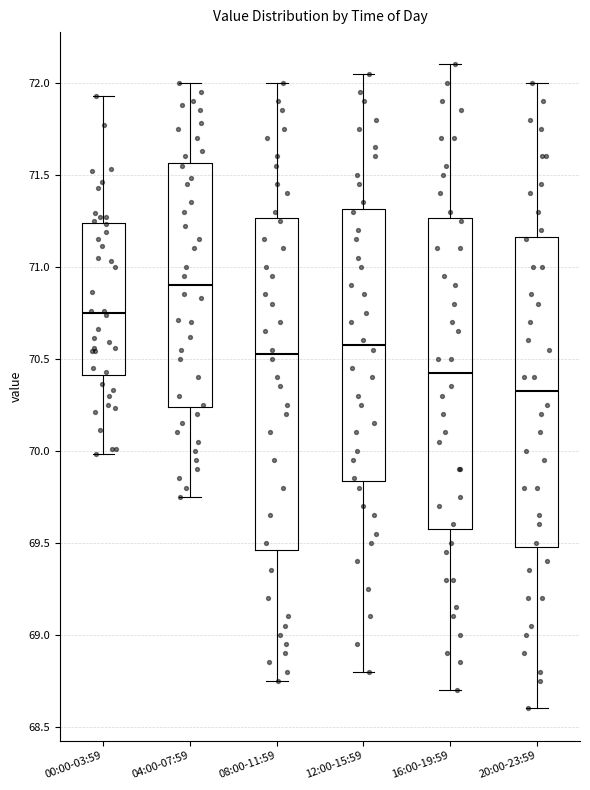

Reading left to right, transcribe this box plot: for each box, give where its median line is, the range the box spans, and where its two whiskers end, as read against the y-axis. The values are not printed on the chart, so give them approximately, as read against the axis.

00:00-03:59: median 70.75, box 70.40 to 71.25, whiskers 70.00 to 71.95
04:00-07:59: median 70.90, box 70.25 to 71.55, whiskers 69.75 to 72.00
08:00-11:59: median 70.55, box 69.45 to 71.25, whiskers 68.75 to 72.00
12:00-15:59: median 70.60, box 69.85 to 71.30, whiskers 68.80 to 72.05
16:00-19:59: median 70.45, box 69.60 to 71.25, whiskers 68.70 to 72.10
20:00-23:59: median 70.35, box 69.50 to 71.15, whiskers 68.60 to 72.00